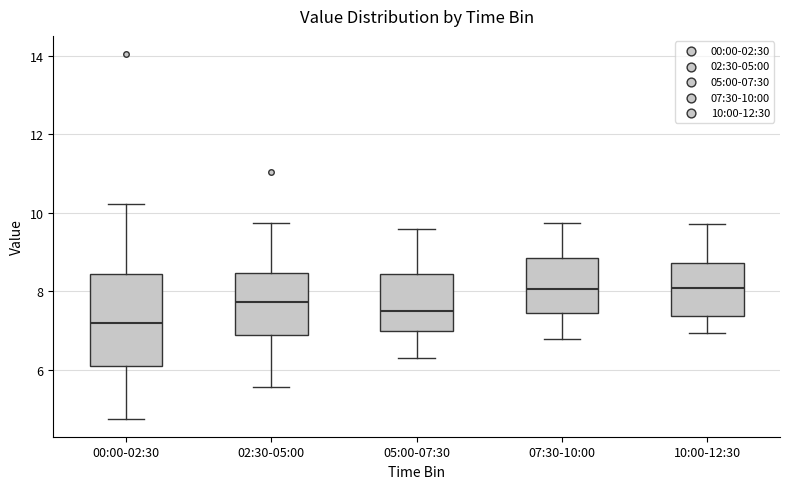

Reading left to right, transcribe this box plot: for each box, give where its median line is, the range the box spans, and where its two whiskers end, as read against the y-axis. The values are not printed on the chart, so give them approximately, as read against the axis.

00:00-02:30: median 7.2, box 6.0 to 8.4, whiskers 4.8 to 10.2
02:30-05:00: median 7.8, box 6.8 to 8.4, whiskers 5.6 to 9.8
05:00-07:30: median 7.6, box 7.0 to 8.4, whiskers 6.4 to 9.6
07:30-10:00: median 8.0, box 7.4 to 8.8, whiskers 6.8 to 9.8
10:00-12:30: median 8.0, box 7.4 to 8.8, whiskers 7.0 to 9.8